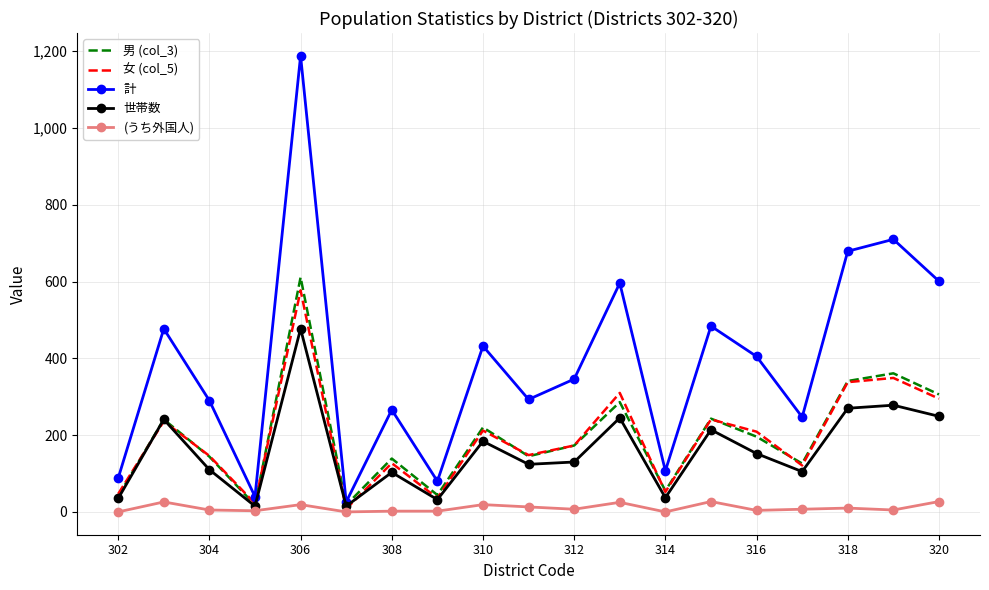

Which series has the largest range (max minus min)?

計